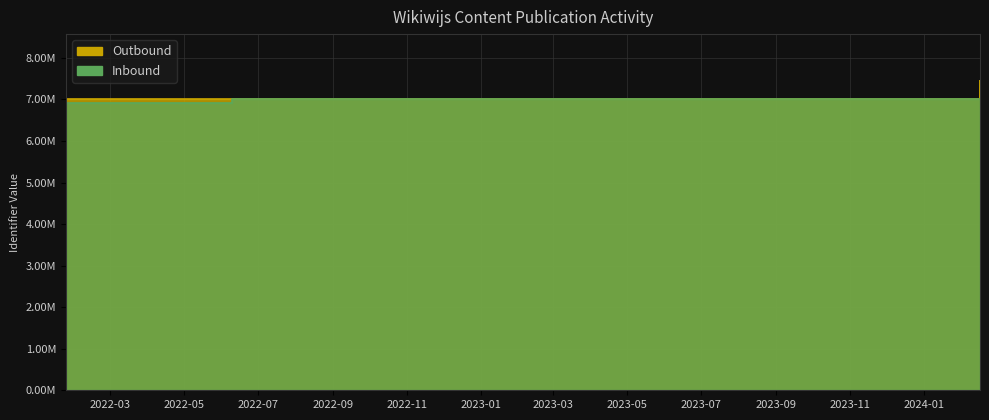

What are all the series names shown in the legend?

Outbound, Inbound